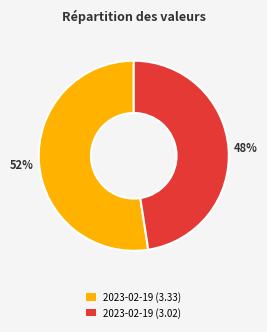

To the nearest percent, what is the average slice percentage?

50%